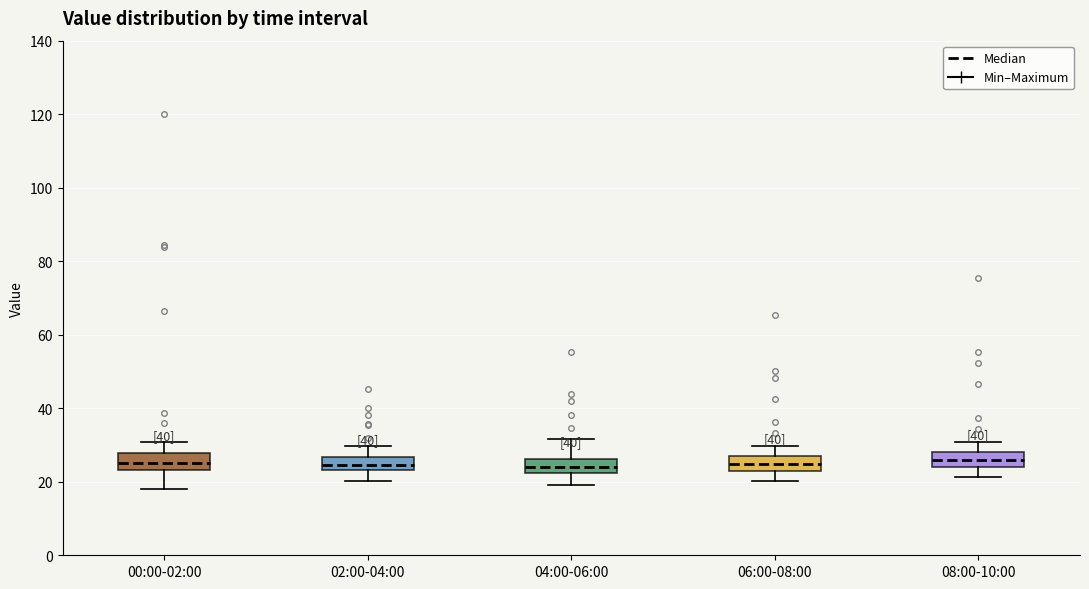

Where does the lower whisker of the box for 00:00-02:00 end on the y-axis? The values are not printed on the chart, so give them approximately, as read against the axis.

18